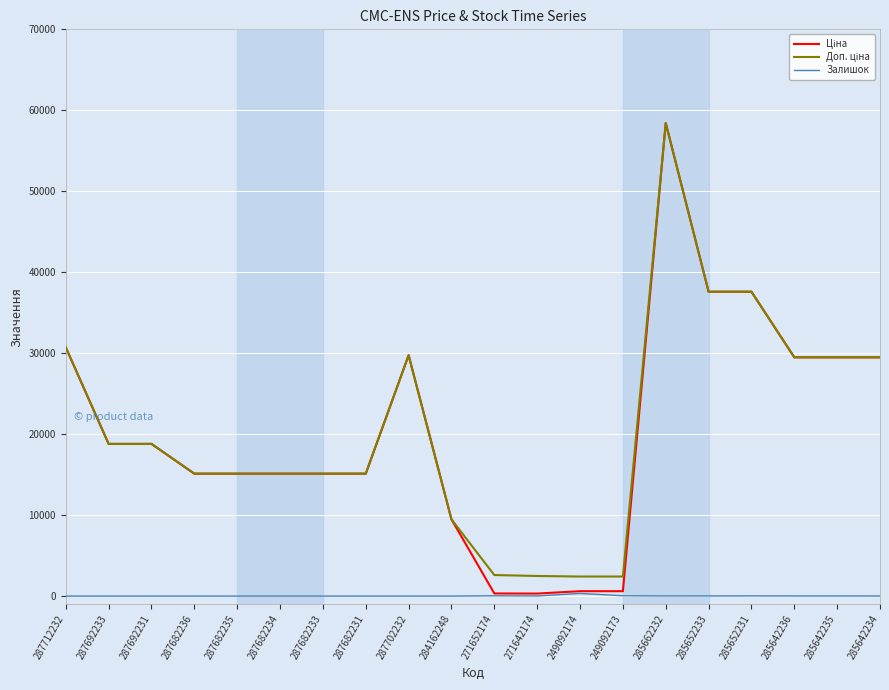

At which category is the sum across all series the highest?

285662232